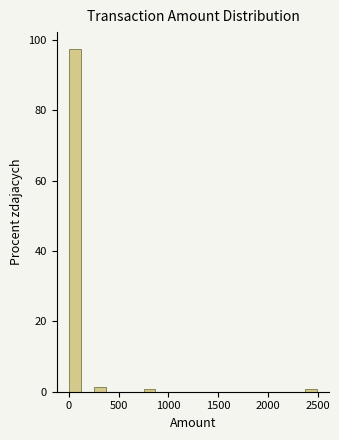

Around what value on the x-axis is the tallest bar? Give the approximate position of its centre, as read against the axis.

50